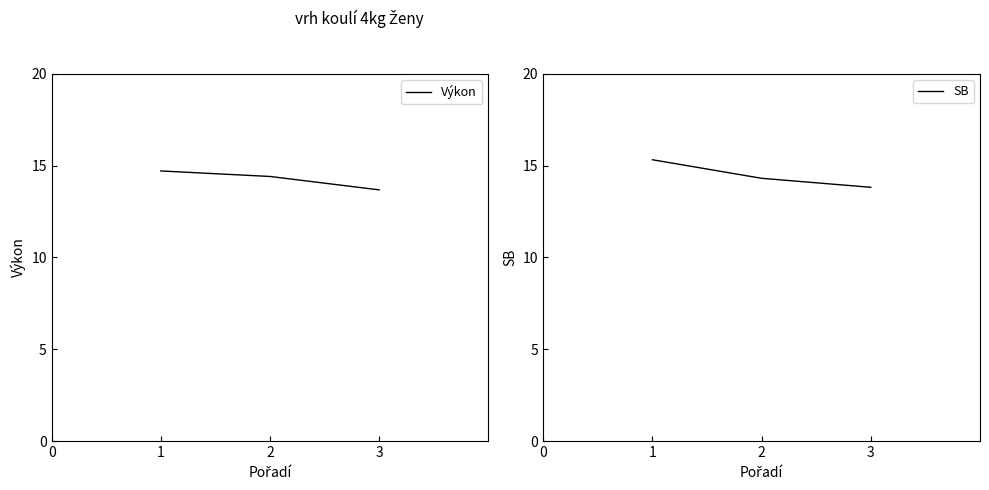

True or false: Výkon has a value of 14.4 at 2.

True